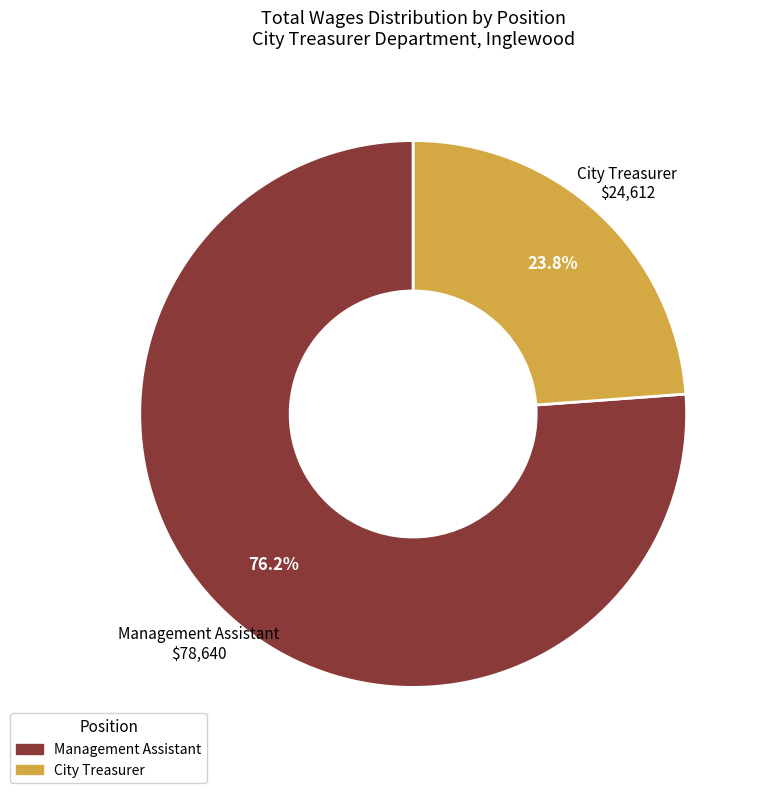

What is the largest slice in the pie chart?

Management Assistant